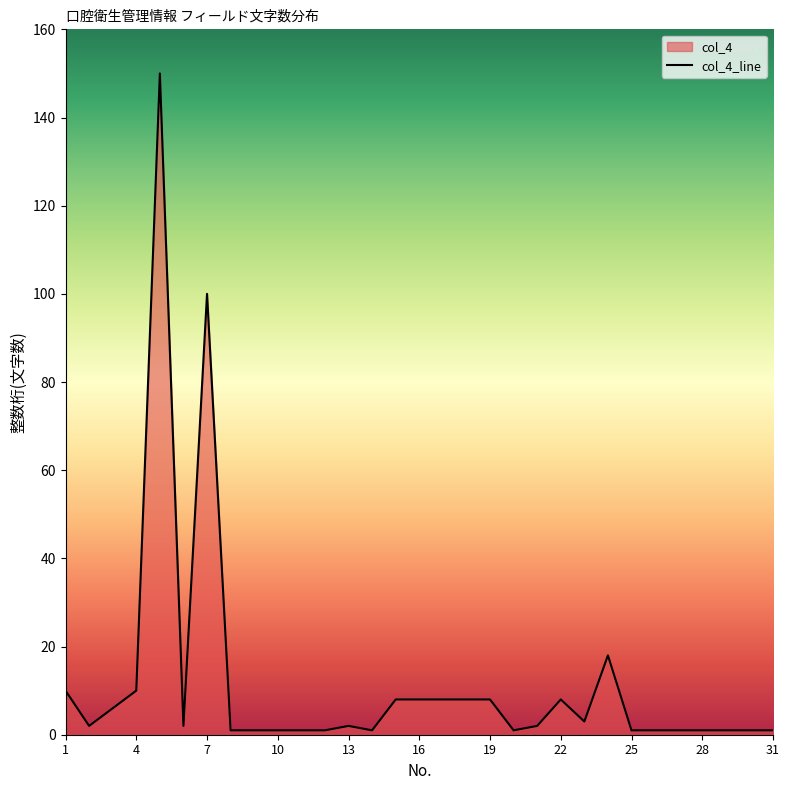

Where is the data nearest to the value 75?

7